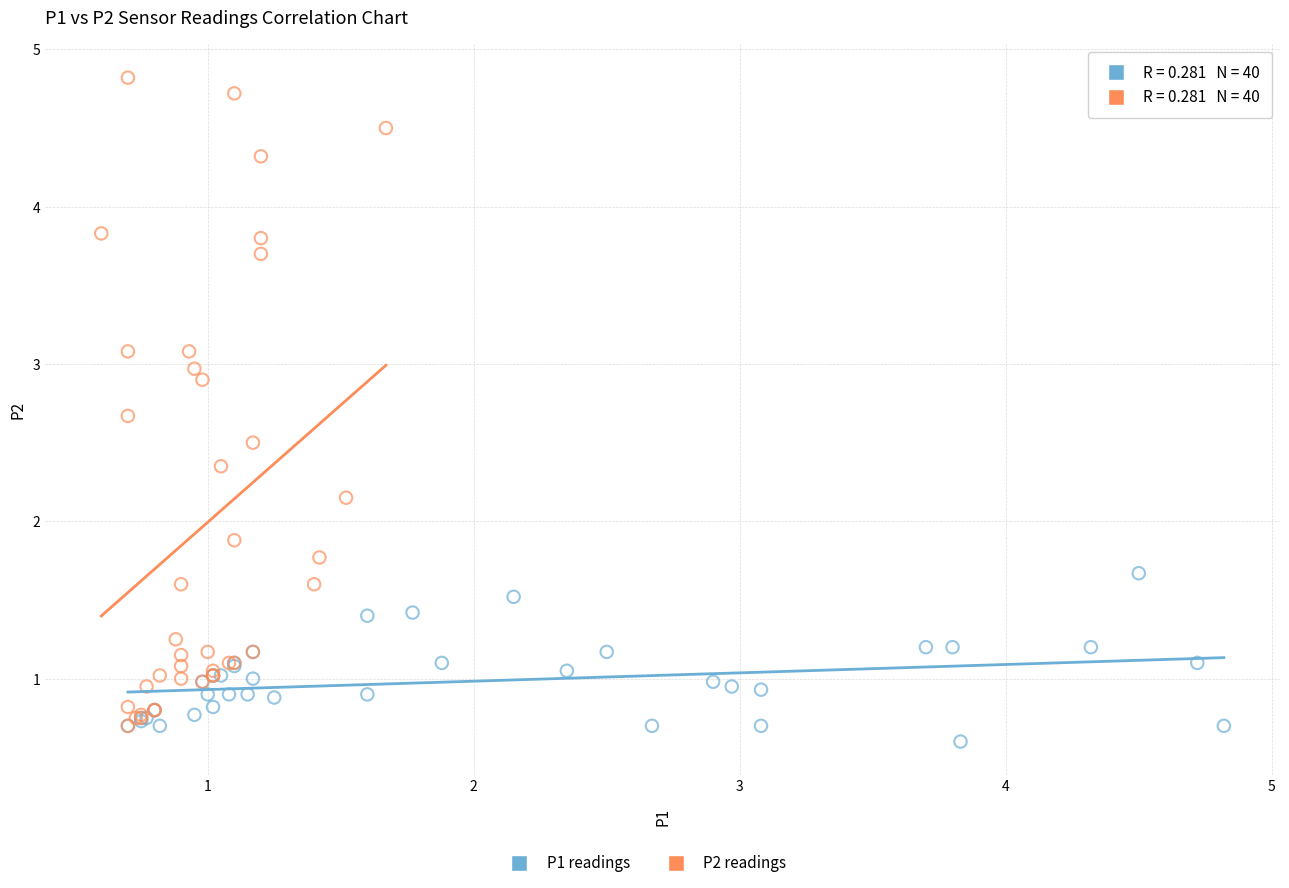

Which series has the largest Y range (max minus min)?

P2 readings